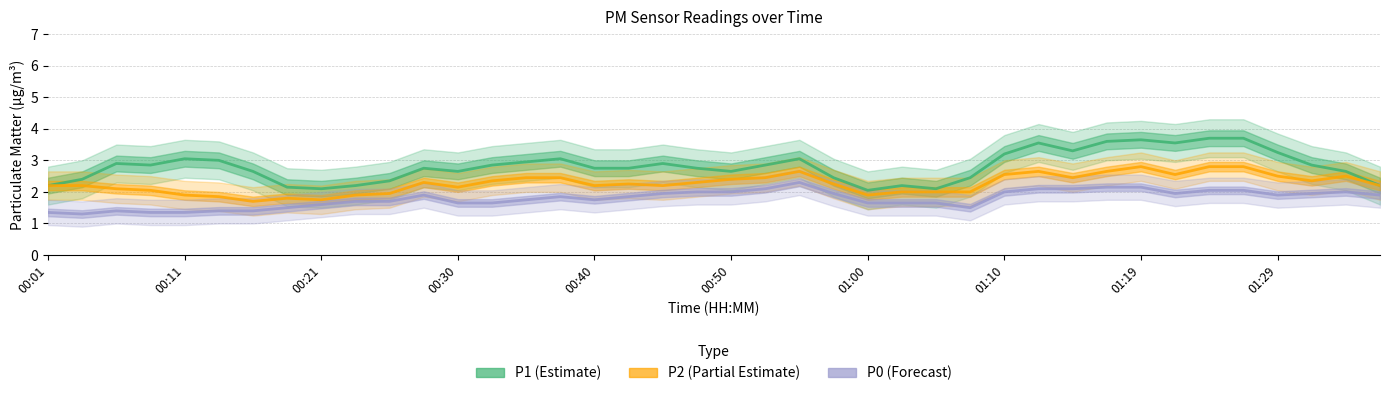

Does the chart display data point markers on the line(s)?

No